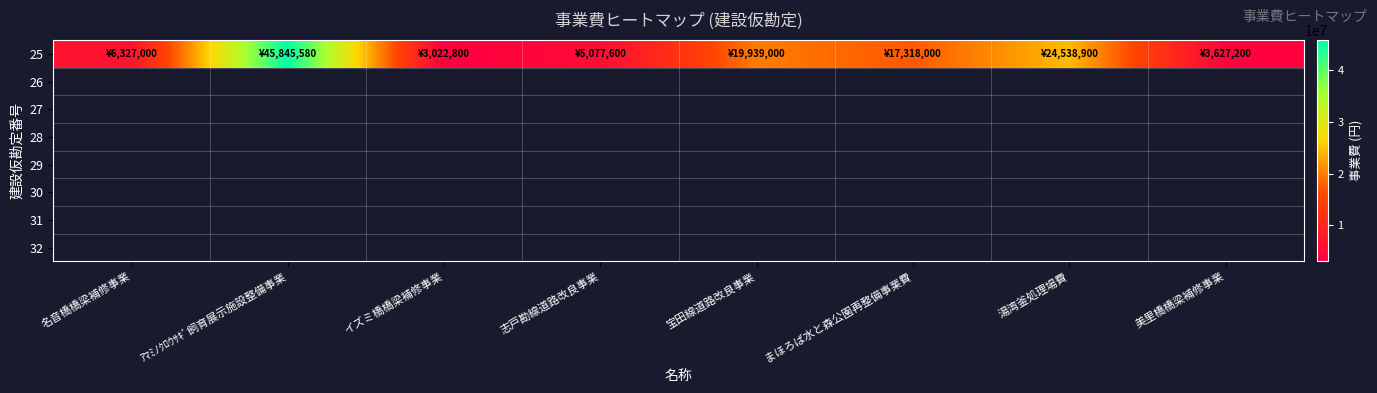

Read the value at 美里橋橋梁補修事業, to the nearest 50.

3627200